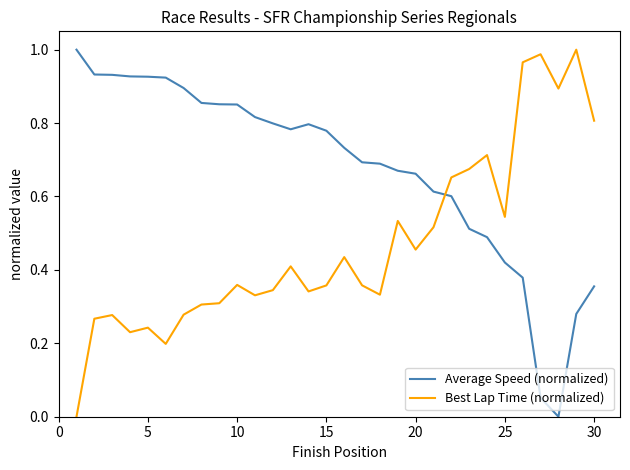

How many lines are shown in the chart?

2